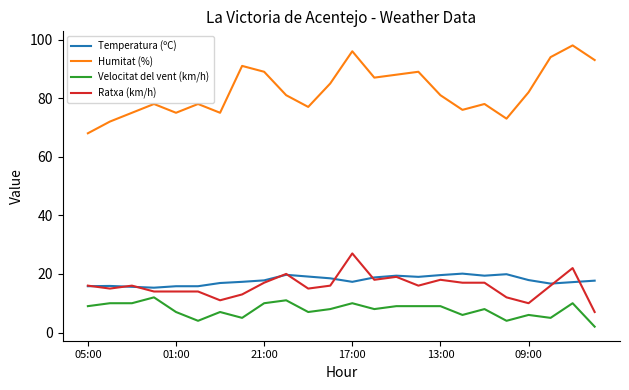

Which series has the widest spread of values?

Humitat (%)